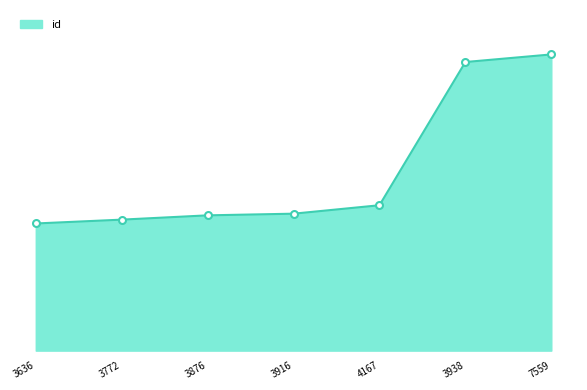

Is this an area chart (filled region under the line)?

Yes